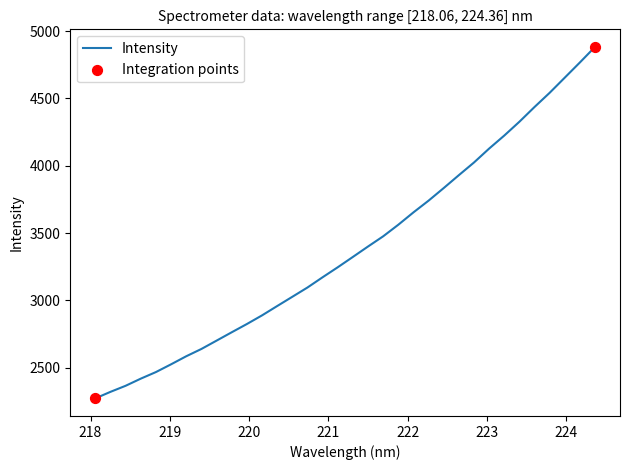

What is the minimum value shown in the chart?

2273.3